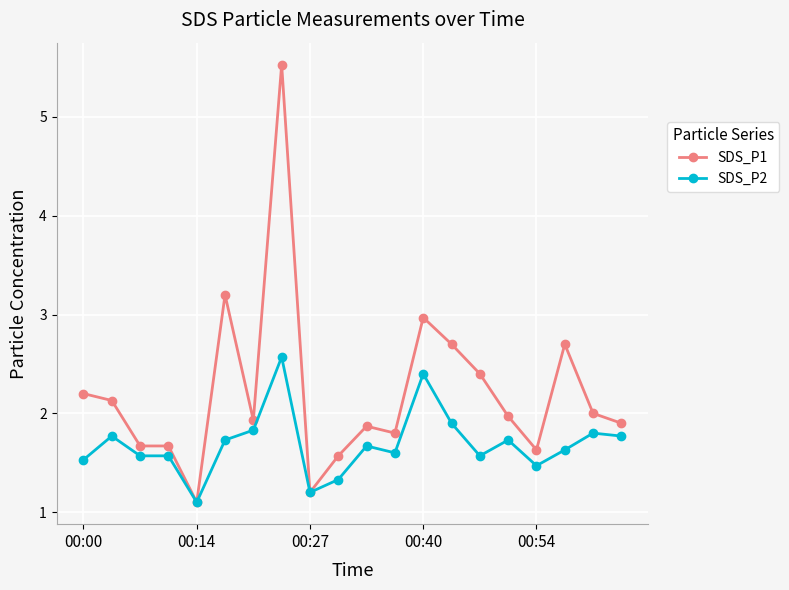

What is the greatest value displayed?

5.5